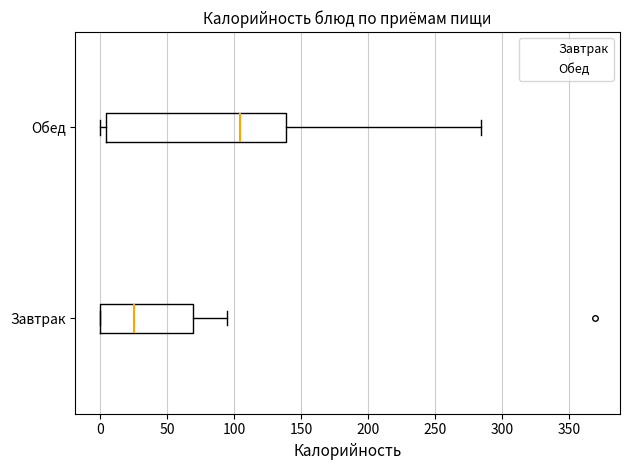

Comparing the boxes themselves (not the whiskers), which one is the widest?

Обед